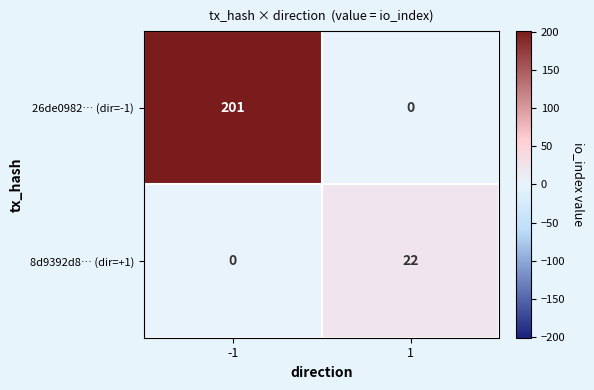

How many data points does each series have?

2